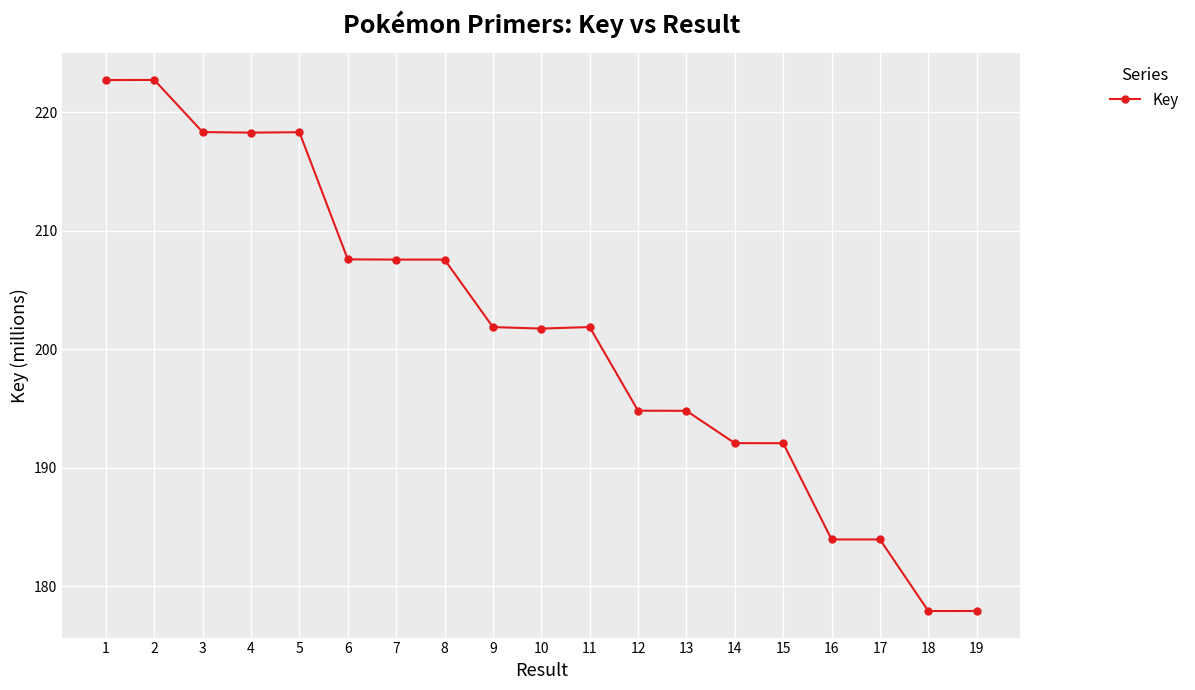

True or false: there are more than 1 points higher than both neighbors.

True